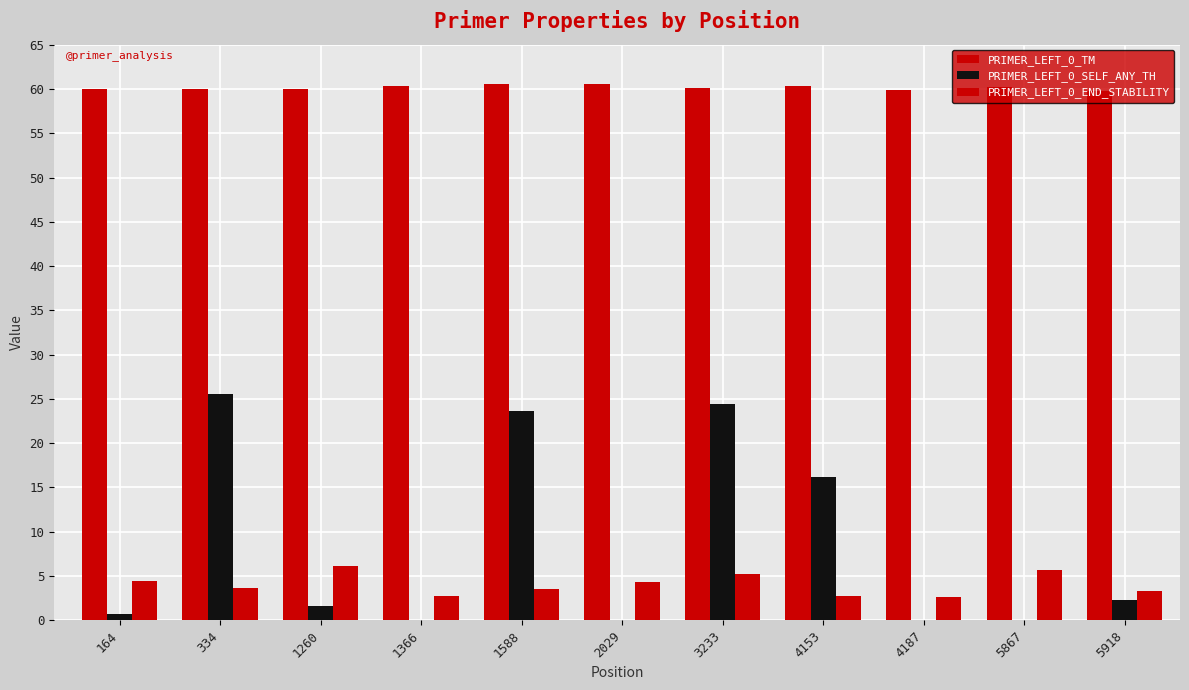

How many groups of bars are there?

11